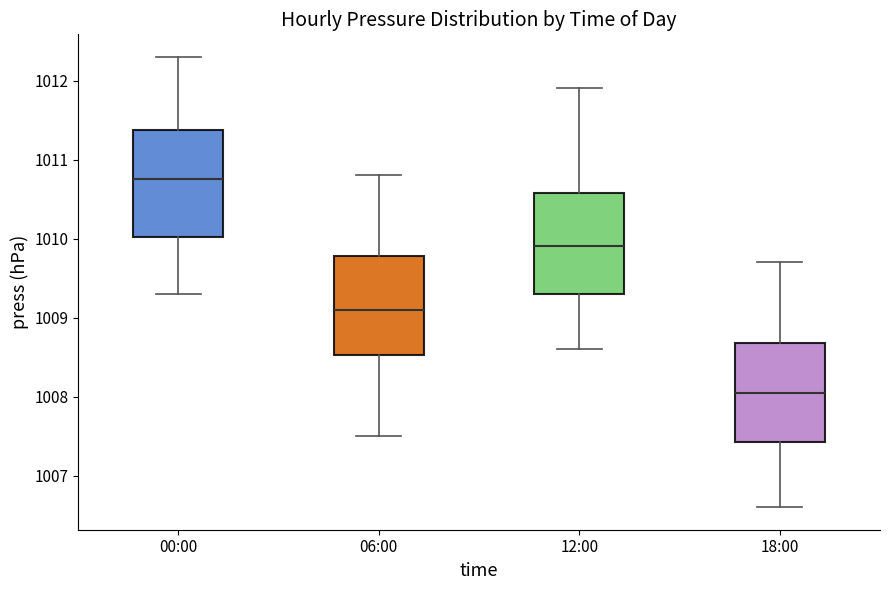

Which box's median line is the lowest?

18:00